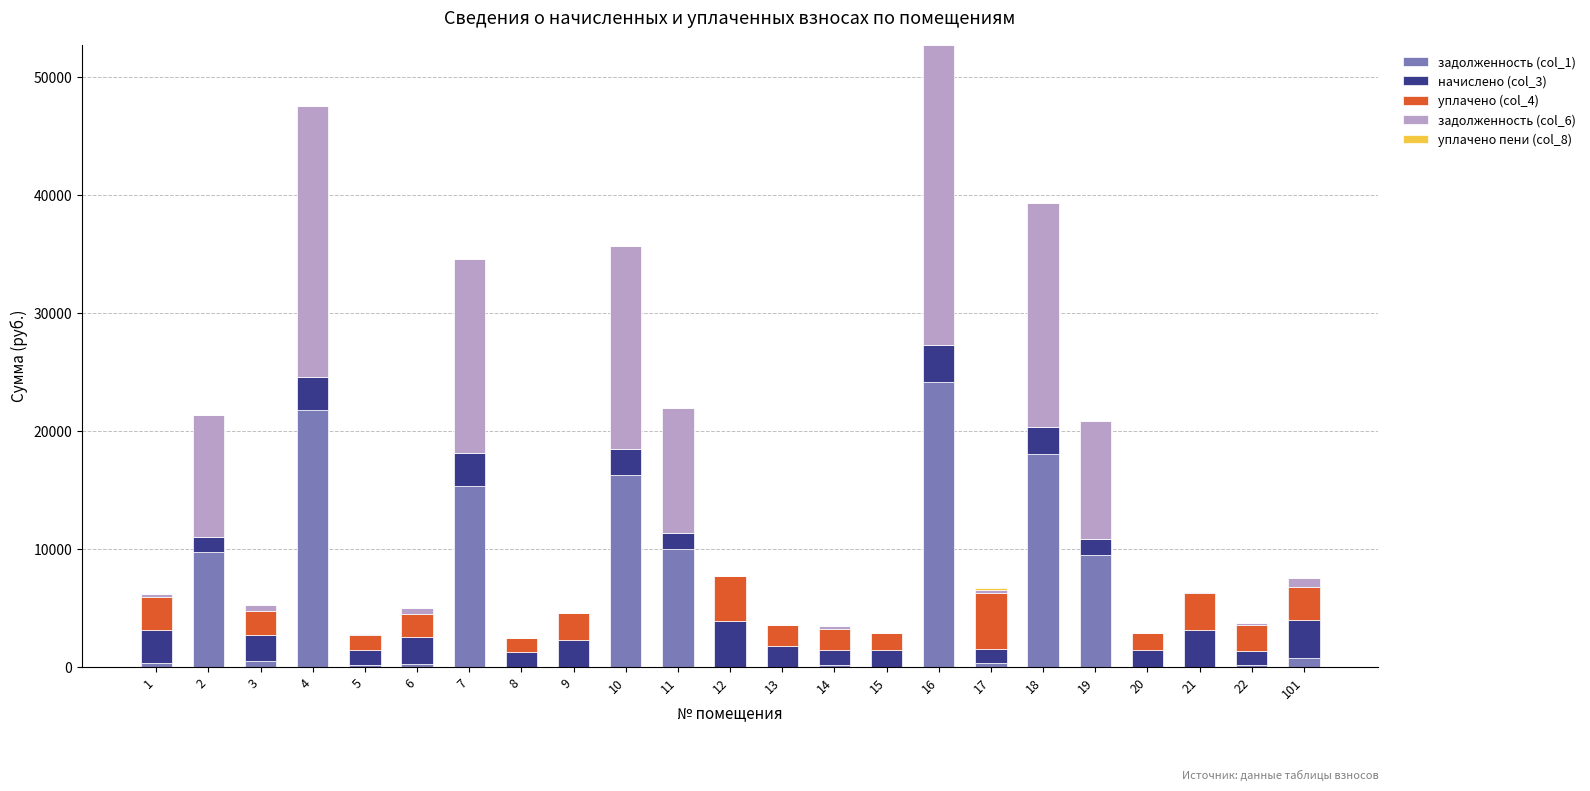

Are the bars grouped side by side (vs. stacked)?

No